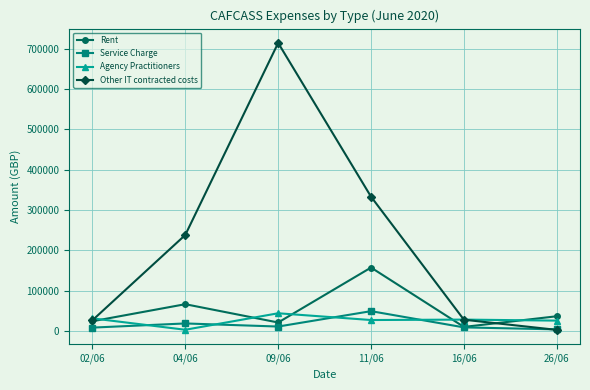

How many intersections are there between Service Charge and Other IT contracted costs?

1